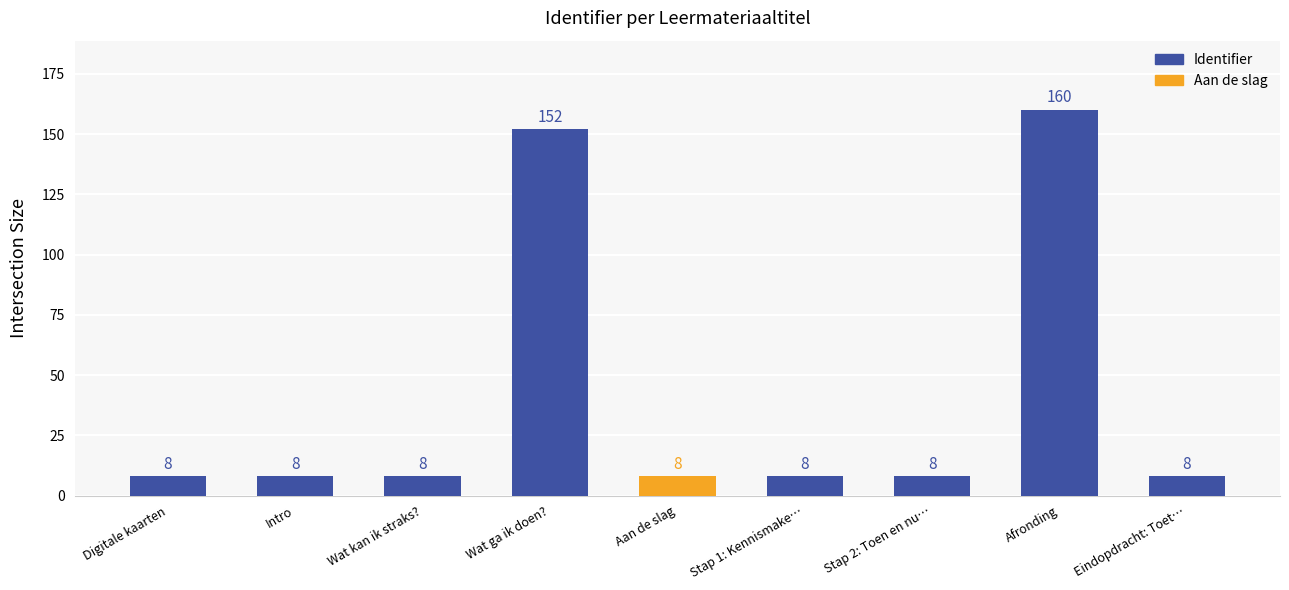

What position from the left is Intro?

2